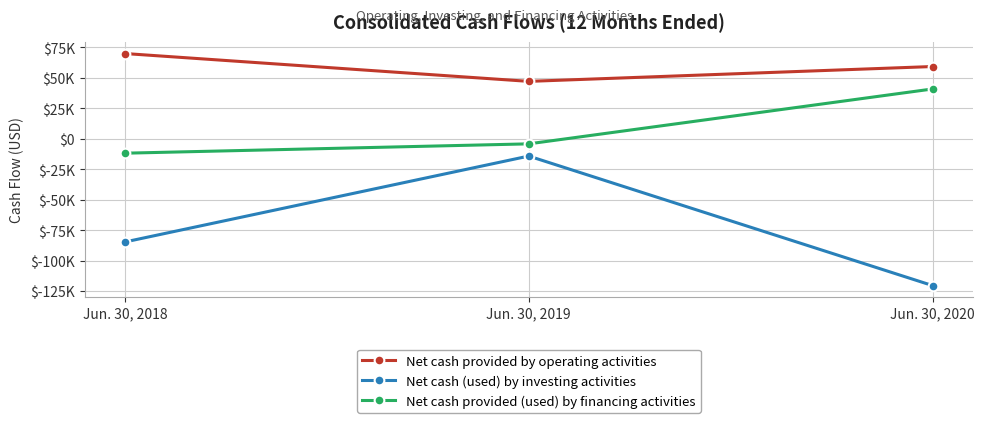

What are all the series names shown in the legend?

Net cash provided by operating activities, Net cash (used) by investing activities, Net cash provided (used) by financing activities